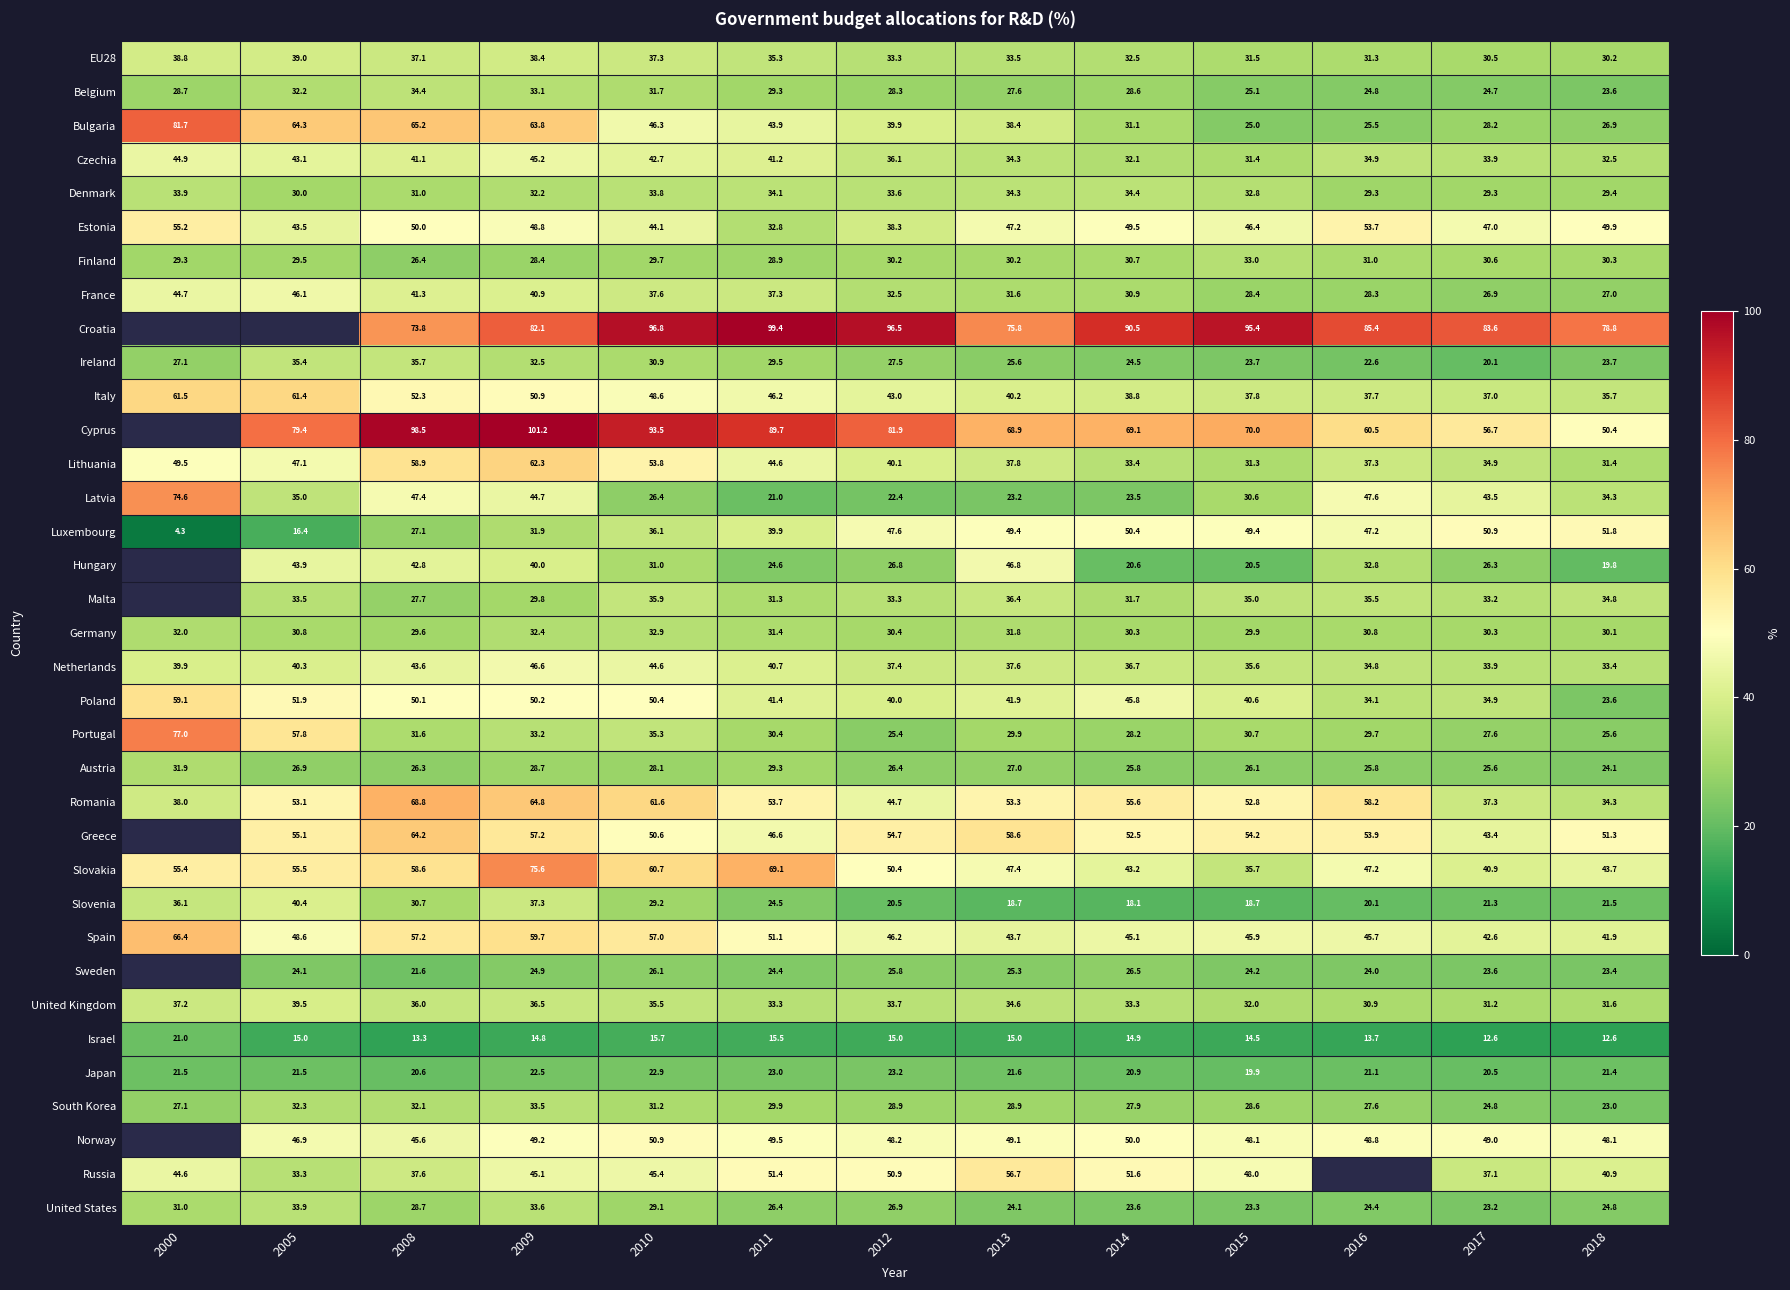

What is the average value of the Germany series?

31.0